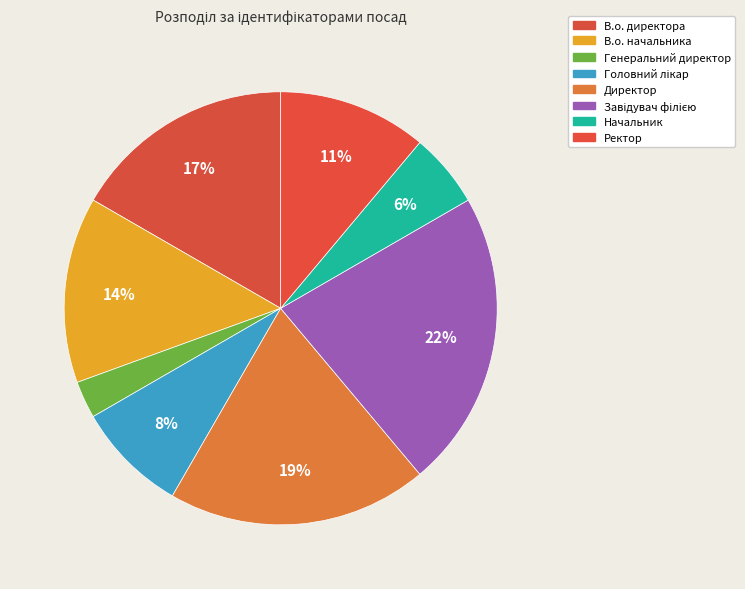

How many slices are in this pie chart?

8